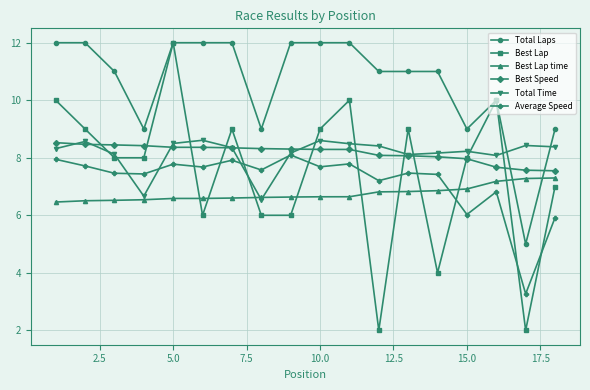

How many categories are shown in the chart?

18